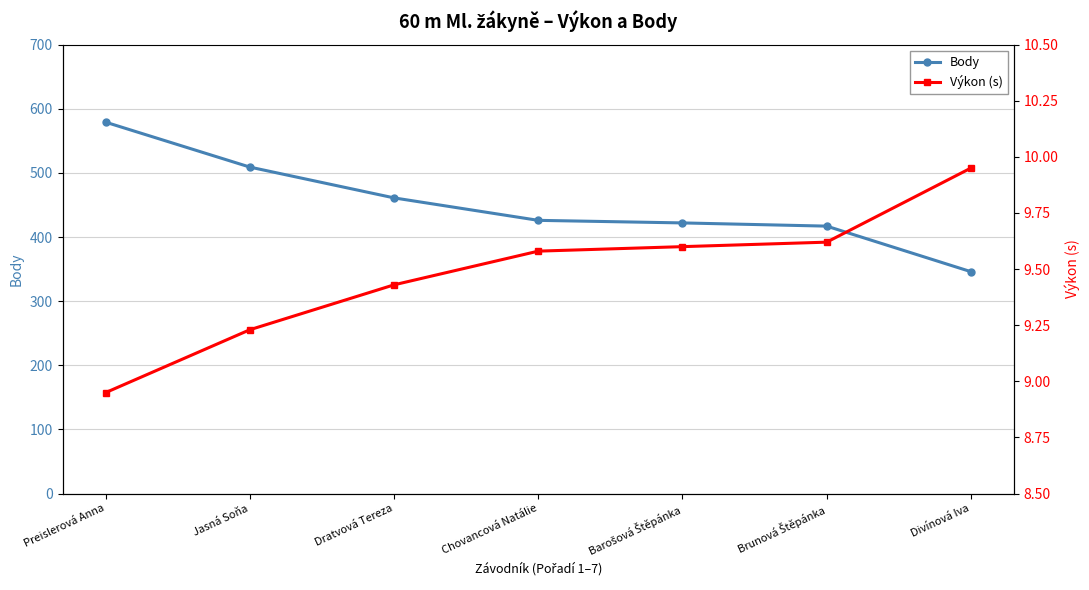

Which label corresponds to the smallest value in the chart?

Preislerová Anna